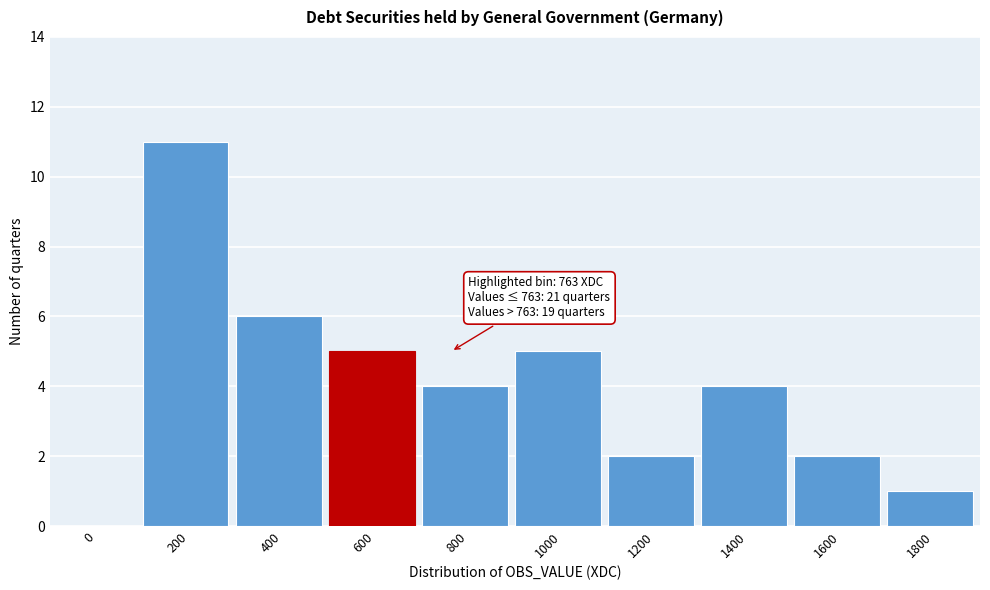

Reading left to right, transcribe all the data shown in this chart.

0=0	200=11	400=6	600=5	800=4	1000=5	1200=2	1400=4	1600=2	1800=1